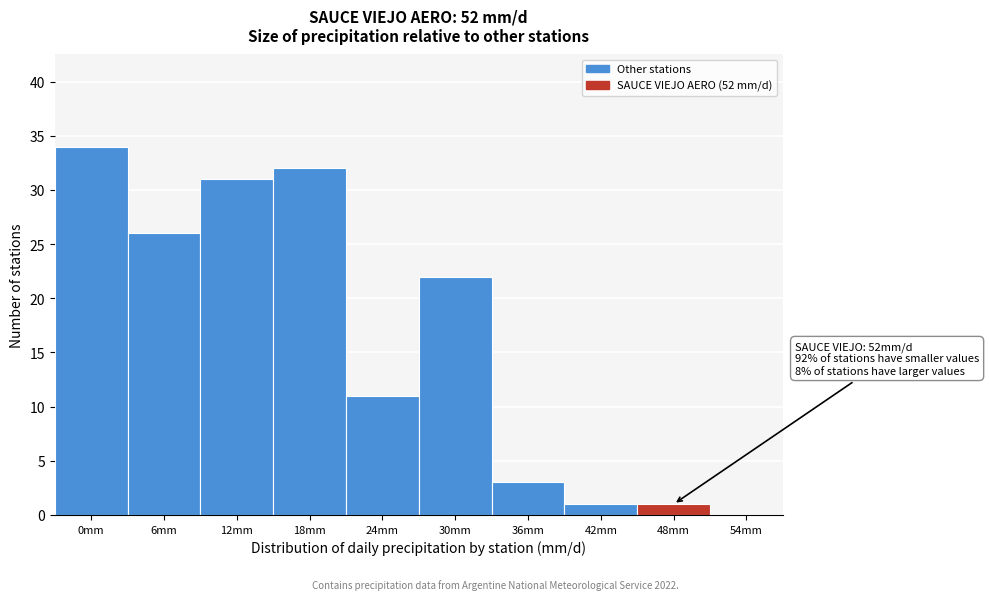

Reading left to right, what are all the values shown in this chart?

0mm=34	6mm=26	12mm=31	18mm=32	24mm=11	30mm=22	36mm=3	42mm=1	48mm=1	54mm=0